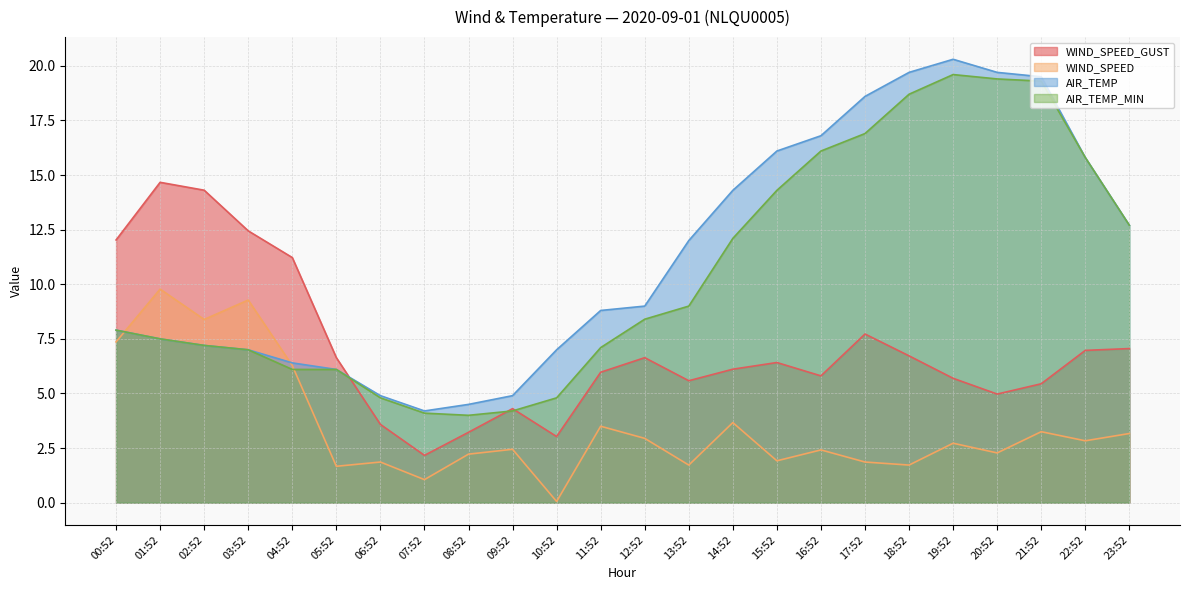

What is the total value across all series at 01:52?

39.4